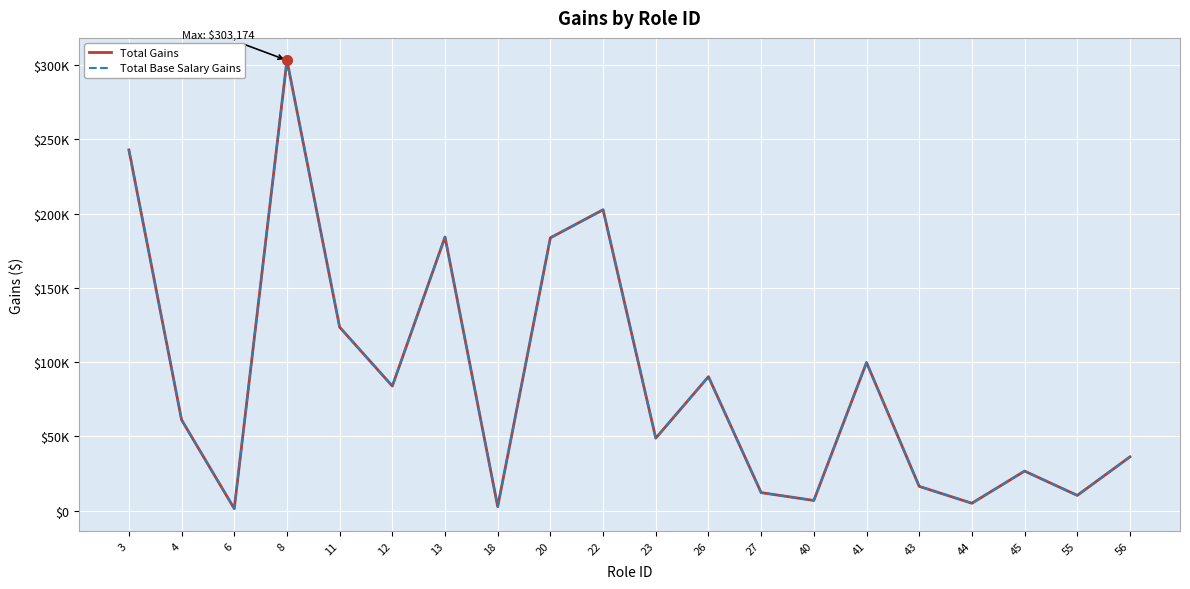

Which series changed the most between 23 and 55?

Total Gains